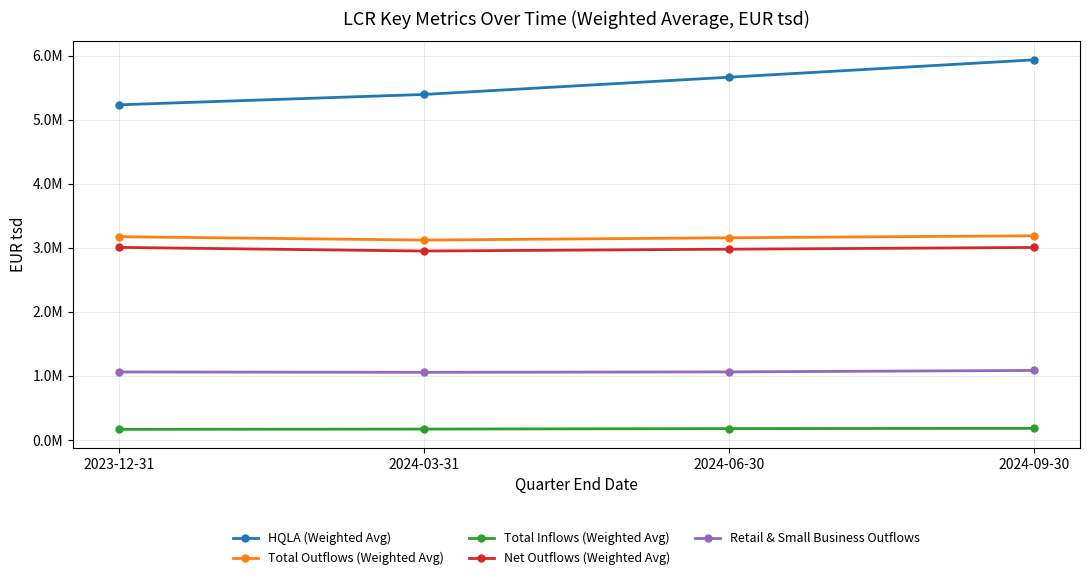

Reading right to left, list all the values displayed in this chart.

HQLA (Weighted Avg): 5937312	5665990	5396575	5234964
Total Outflows (Weighted Avg): 3189356	3158360	3122265	3175158
Total Inflows (Weighted Avg): 182287	178124	170919	166936
Net Outflows (Weighted Avg): 3007069	2980236	2951346	3008221
Retail & Small Business Outflows: 1086713	1064066	1057264	1063097